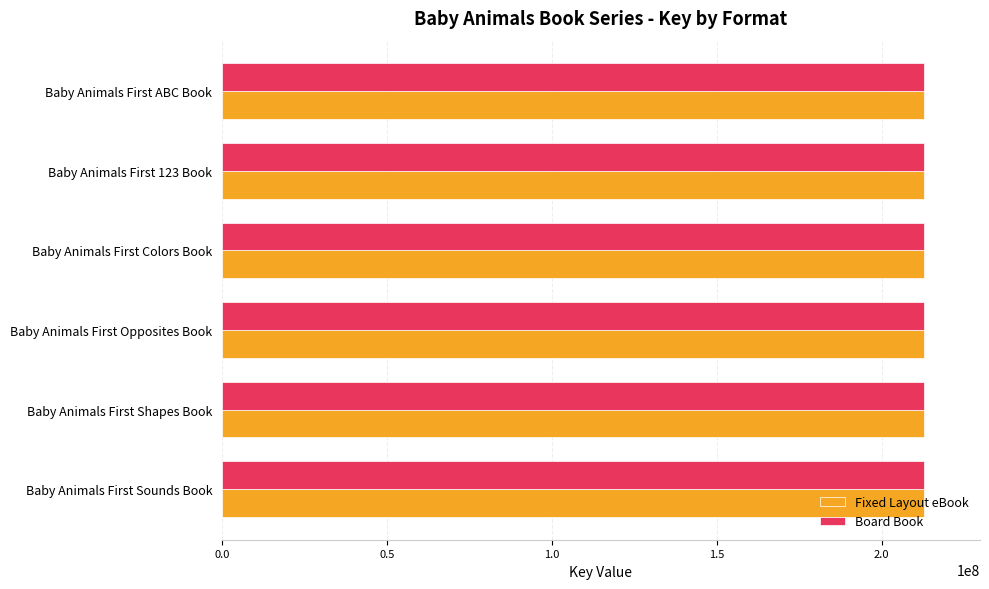

What is the average value of the Fixed Layout eBook series?

212794349